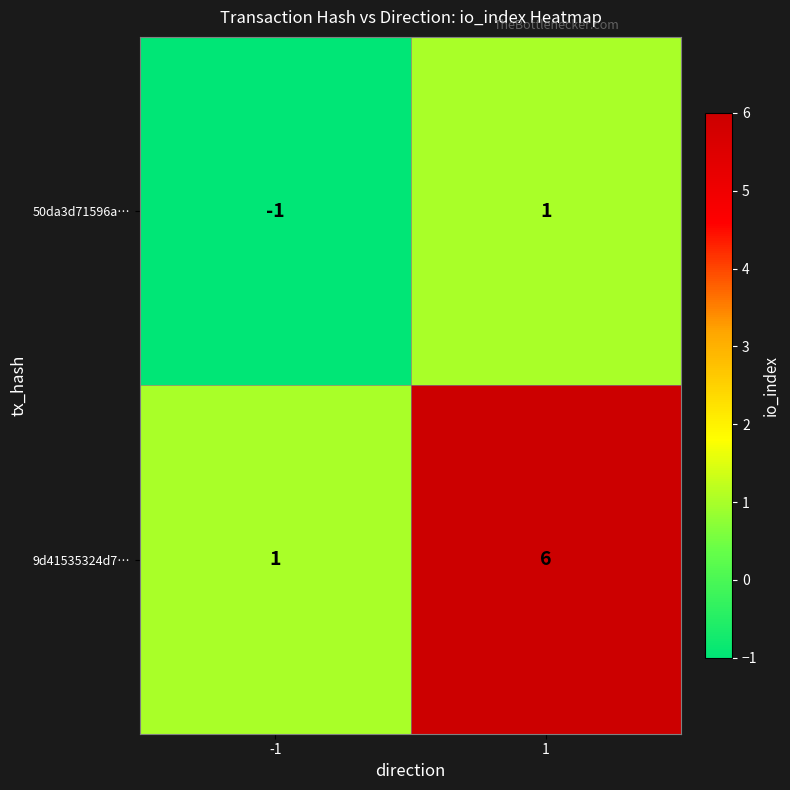

How many series are shown in this chart?

2